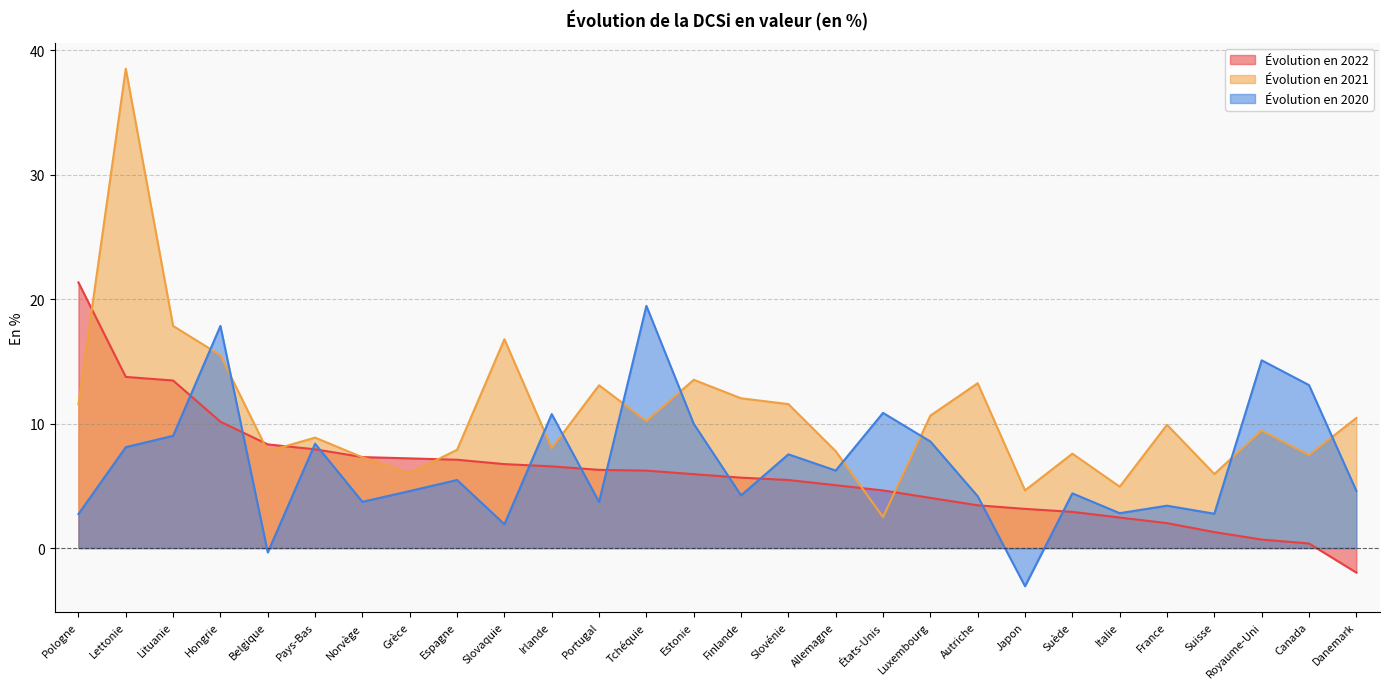

Is the value of Évolution en 2020 at Lituanie greater than the value of Évolution en 2022 at Irlande?

Yes